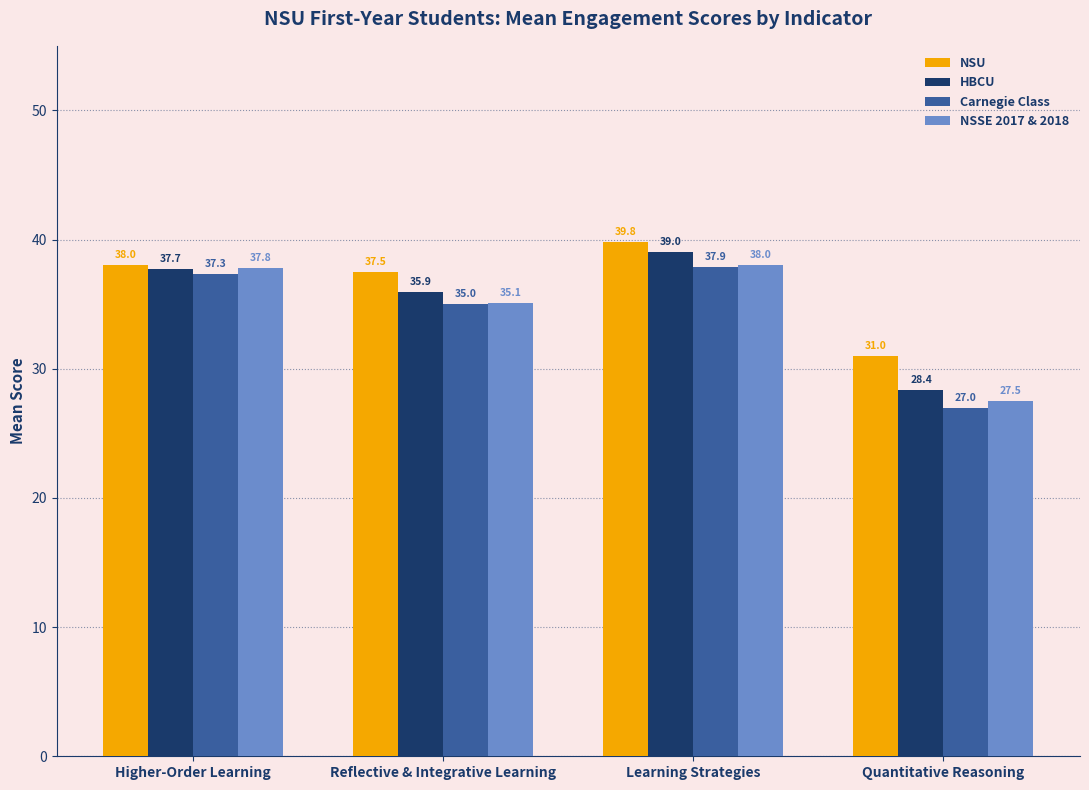

What is the spread (max minus min) of values at Reflective & Integrative Learning?

2.5